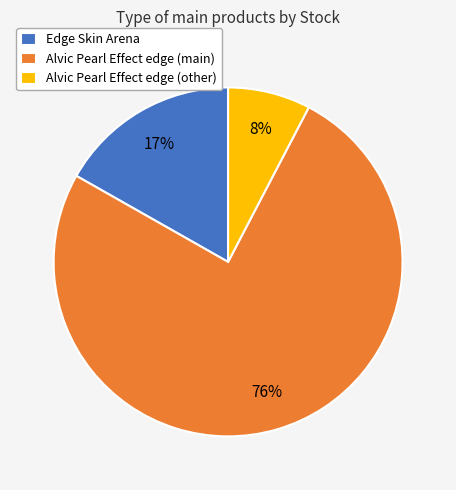

True or false: Alvic Pearl Effect edge (main) accounts for 64% of the total.

False